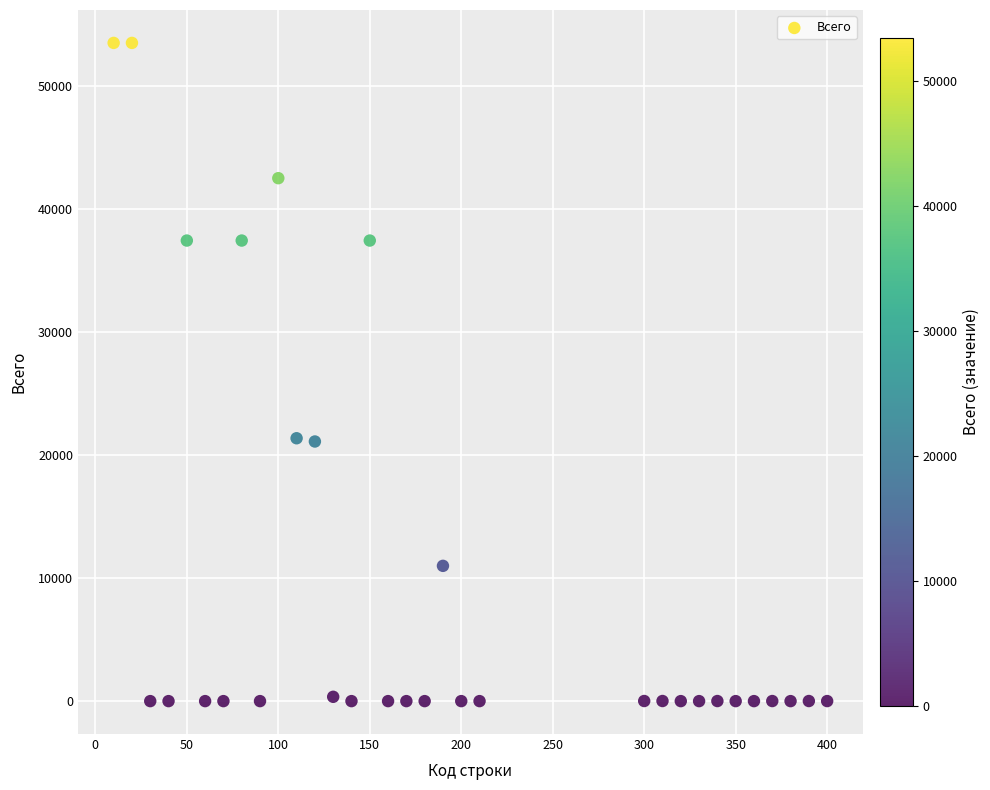

What is the range of X values (max minus min)?

390.0